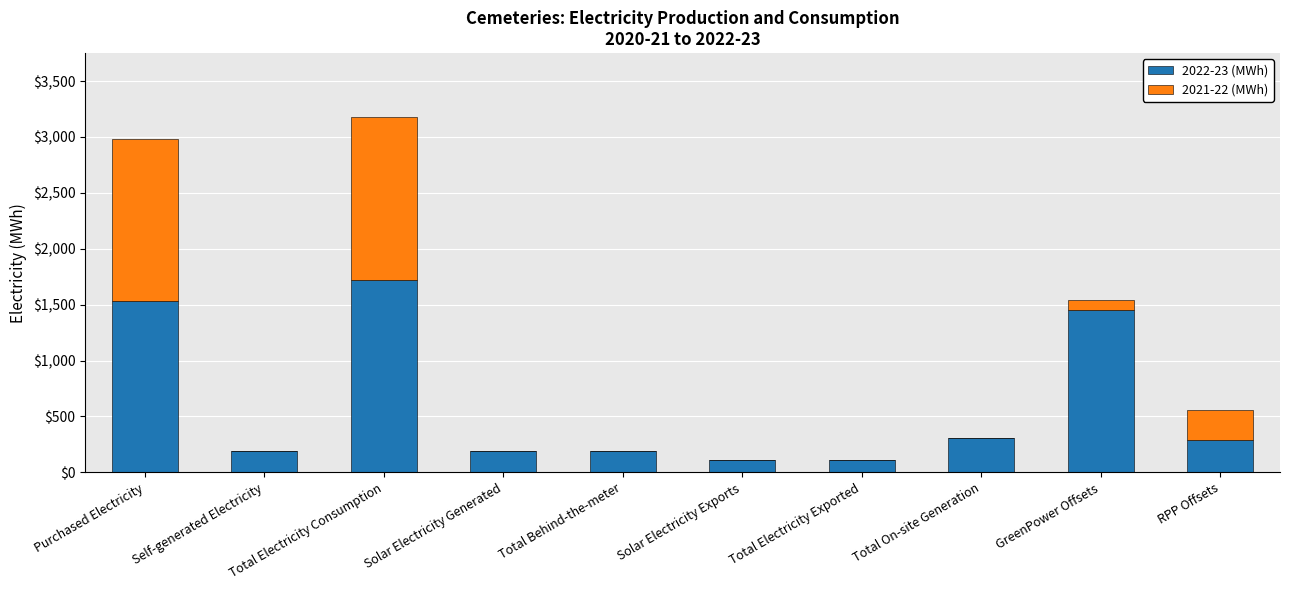

The value of 2022-23 (MWh) at Purchased Electricity is 539. True or false?

False